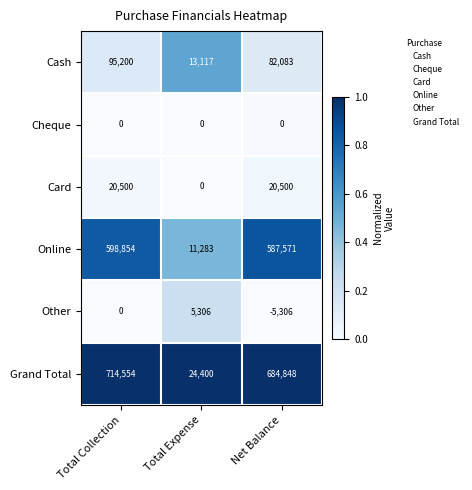

Rank the series at Net Balance from highest to lowest value.

Grand Total, Online, Cash, Card, Cheque, Other